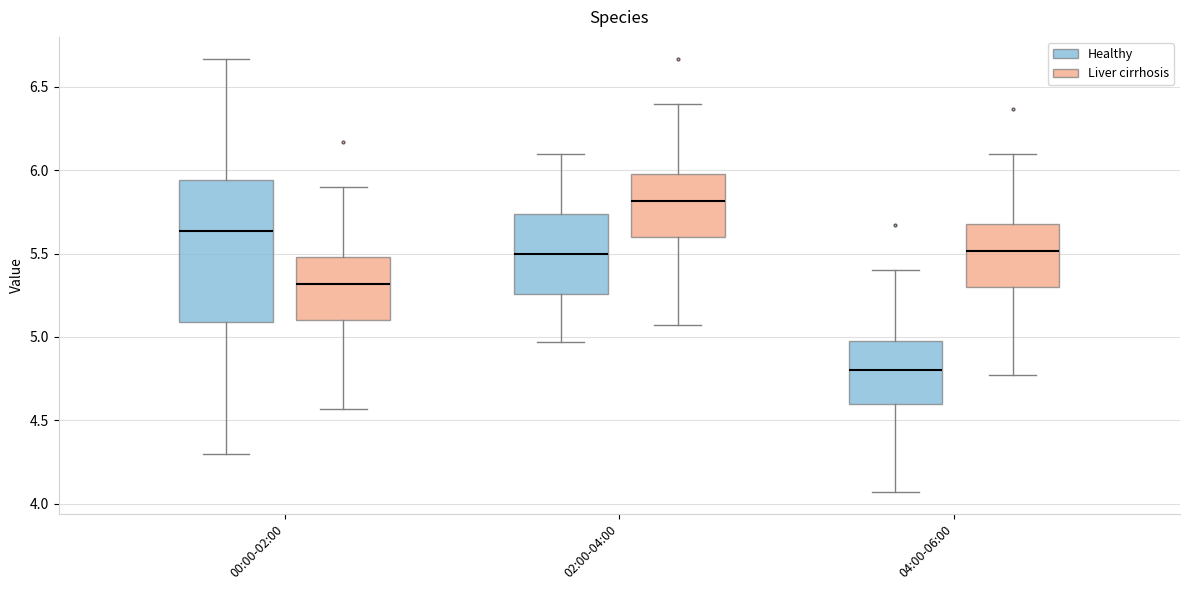

Reading left to right, transcribe this box plot: for each box, give where its median line is, the range the box spans, and where its two whiskers end, as read against the y-axis. The values are not printed on the chart, so give them approximately, as read against the axis.

00:00-02:00 (Healthy): median 5.65, box 5.10 to 5.95, whiskers 4.30 to 6.65
00:00-02:00 (Liver cirrhosis): median 5.30, box 5.10 to 5.50, whiskers 4.55 to 5.90
02:00-04:00 (Healthy): median 5.50, box 5.25 to 5.75, whiskers 4.95 to 6.10
02:00-04:00 (Liver cirrhosis): median 5.80, box 5.60 to 6.00, whiskers 5.05 to 6.40
04:00-06:00 (Healthy): median 4.80, box 4.60 to 5.00, whiskers 4.05 to 5.40
04:00-06:00 (Liver cirrhosis): median 5.50, box 5.30 to 5.70, whiskers 4.75 to 6.10